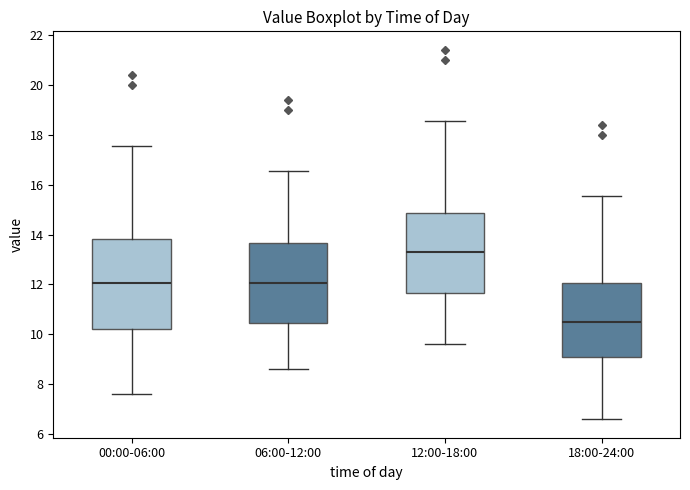

Which box's median line is the lowest?

18:00-24:00